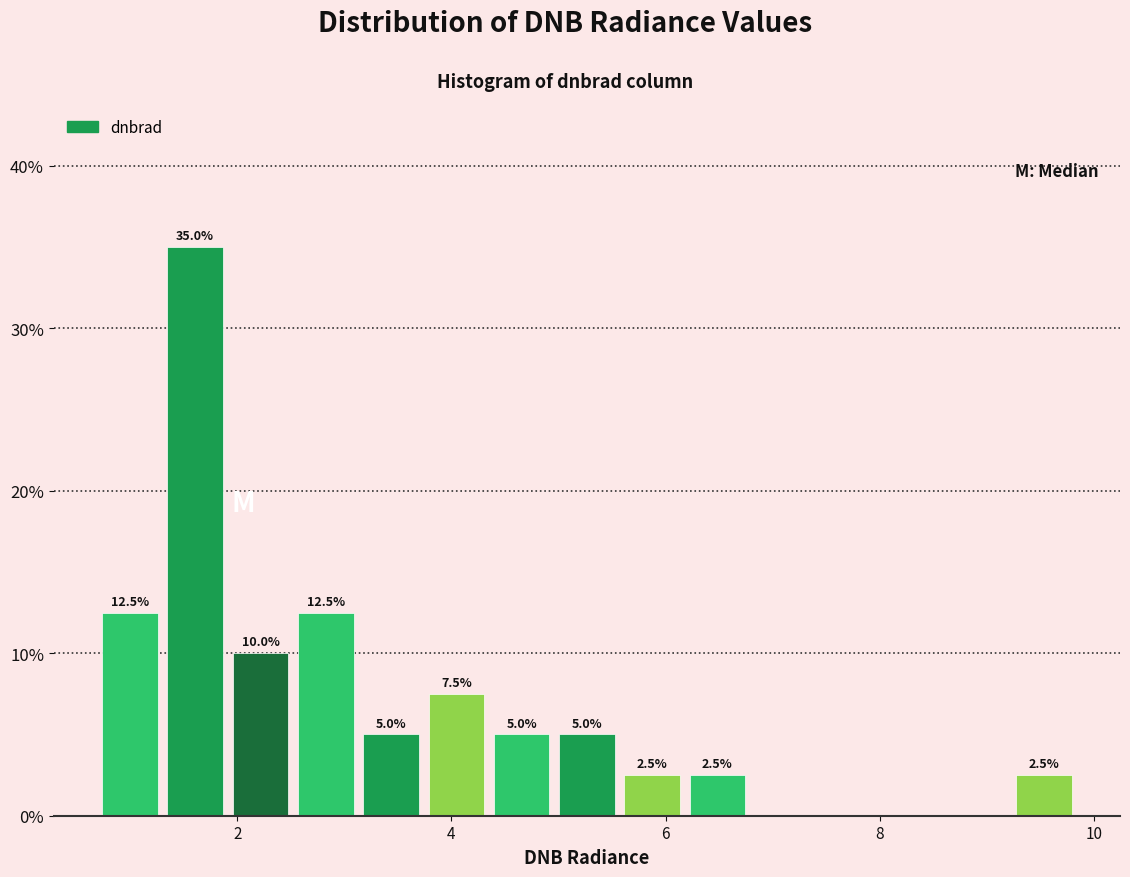

Read against the x-axis, roughly where is the centre of the tallest bar?

1.6